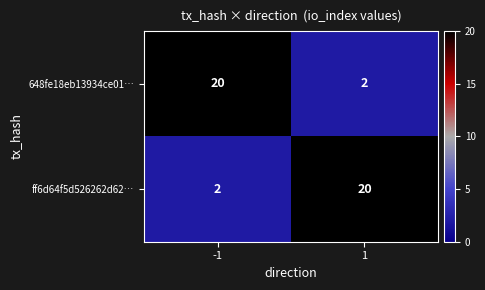

How many categories are shown in the chart?

2